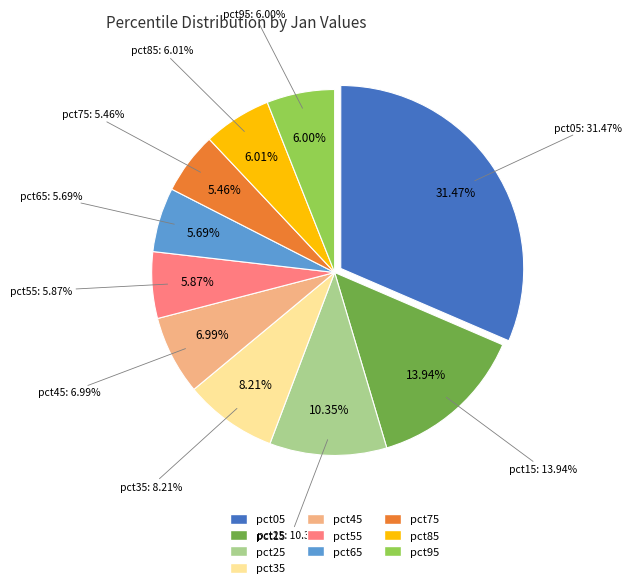

True or false: pct75 accounts for 18% of the total.

False